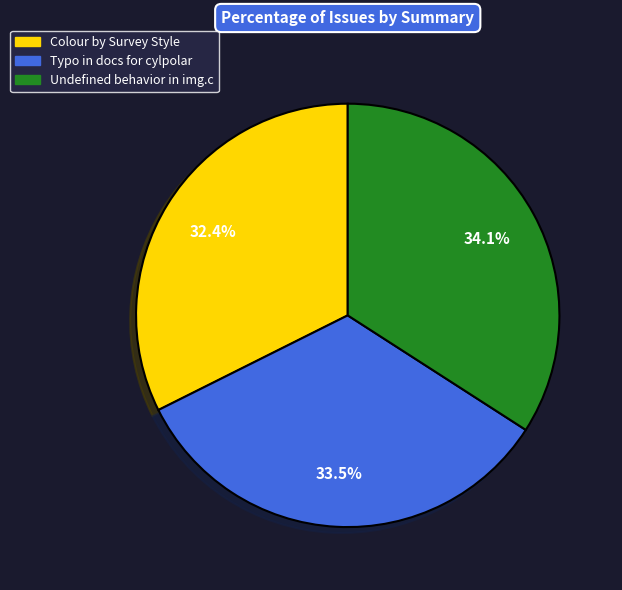

Does Typo in docs for cylpolar account for over 50% of the chart?

No